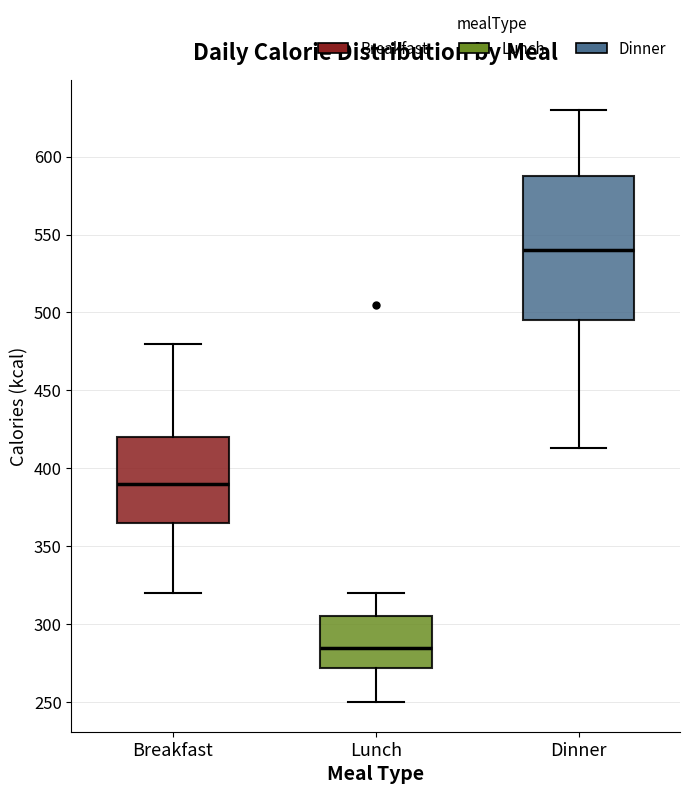

Which box is the tallest, from its lower edge to its upper edge?

Dinner